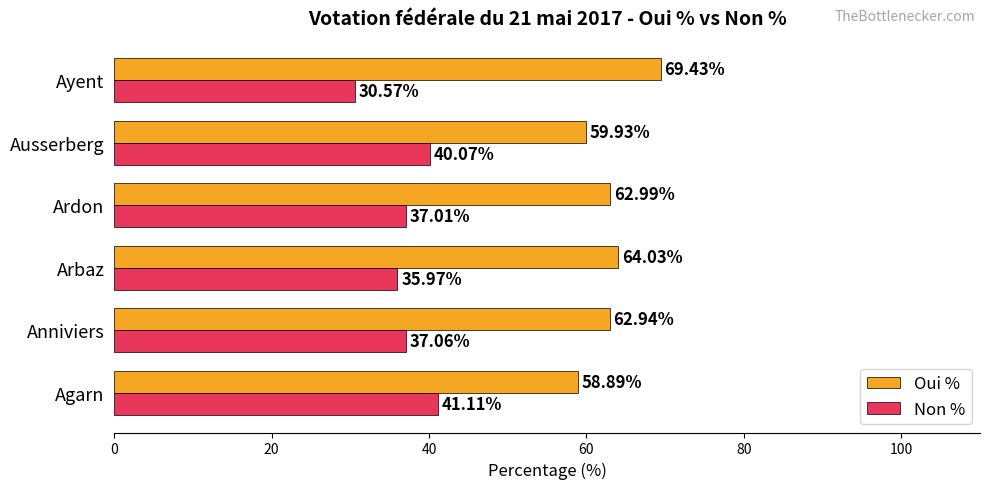

List the series in order of their overall mean, lowest first.

Non %, Oui %